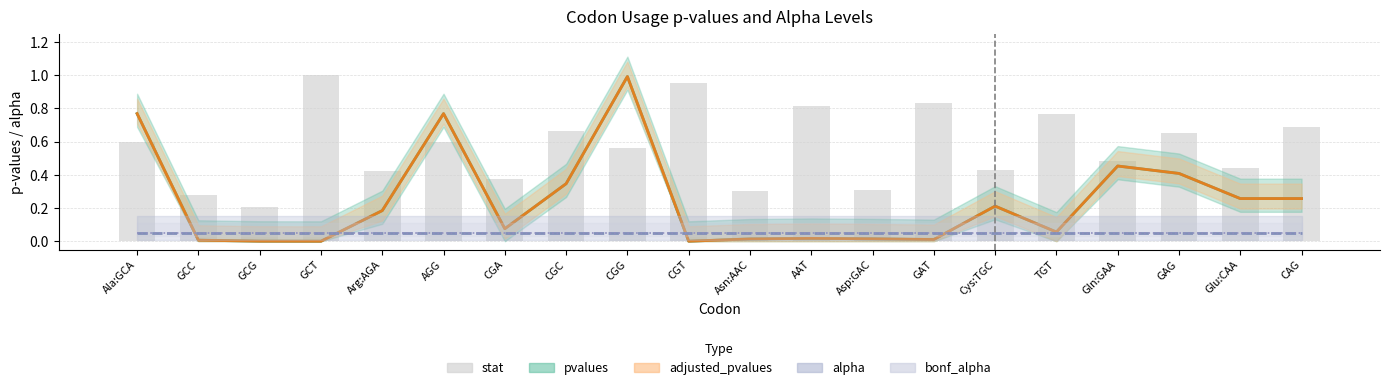

At which label is stat closest to 0?

GCG